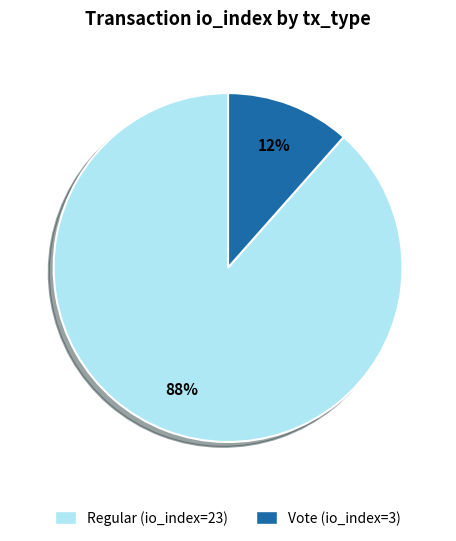

Is there a majority slice in this chart?

Yes